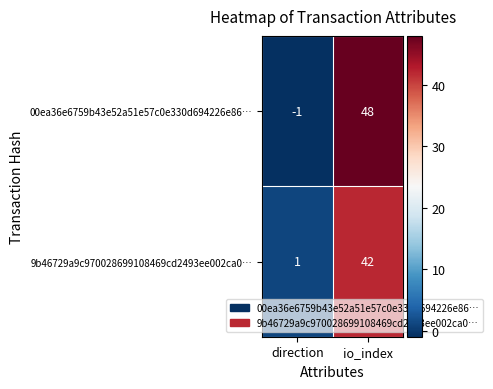

Which label corresponds to the largest value in the chart?

io_index